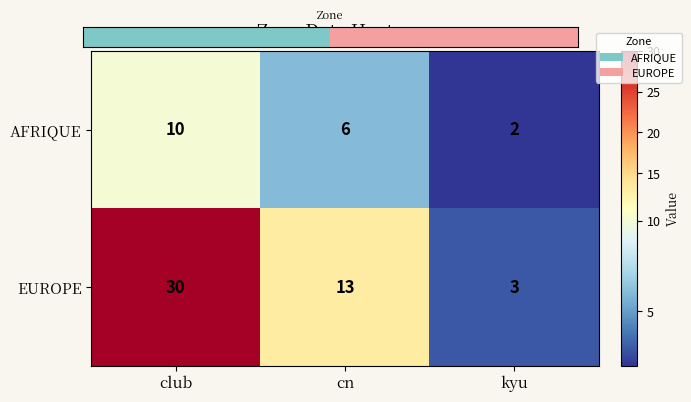

Is it true that AFRIQUE equals 3 at kyu?

False